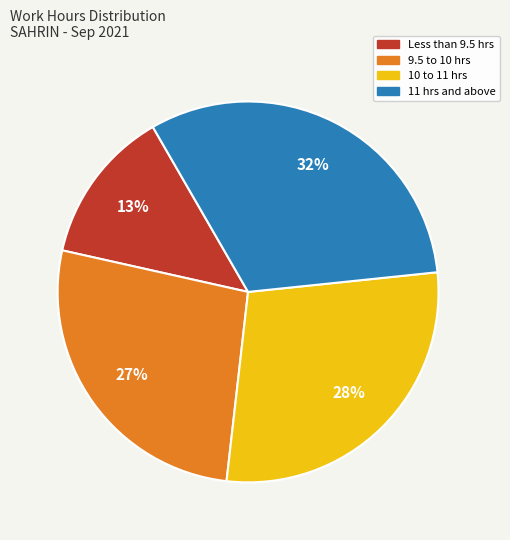

To the nearest percent, what is the difference between the largest and smallest slice percentages?

19%